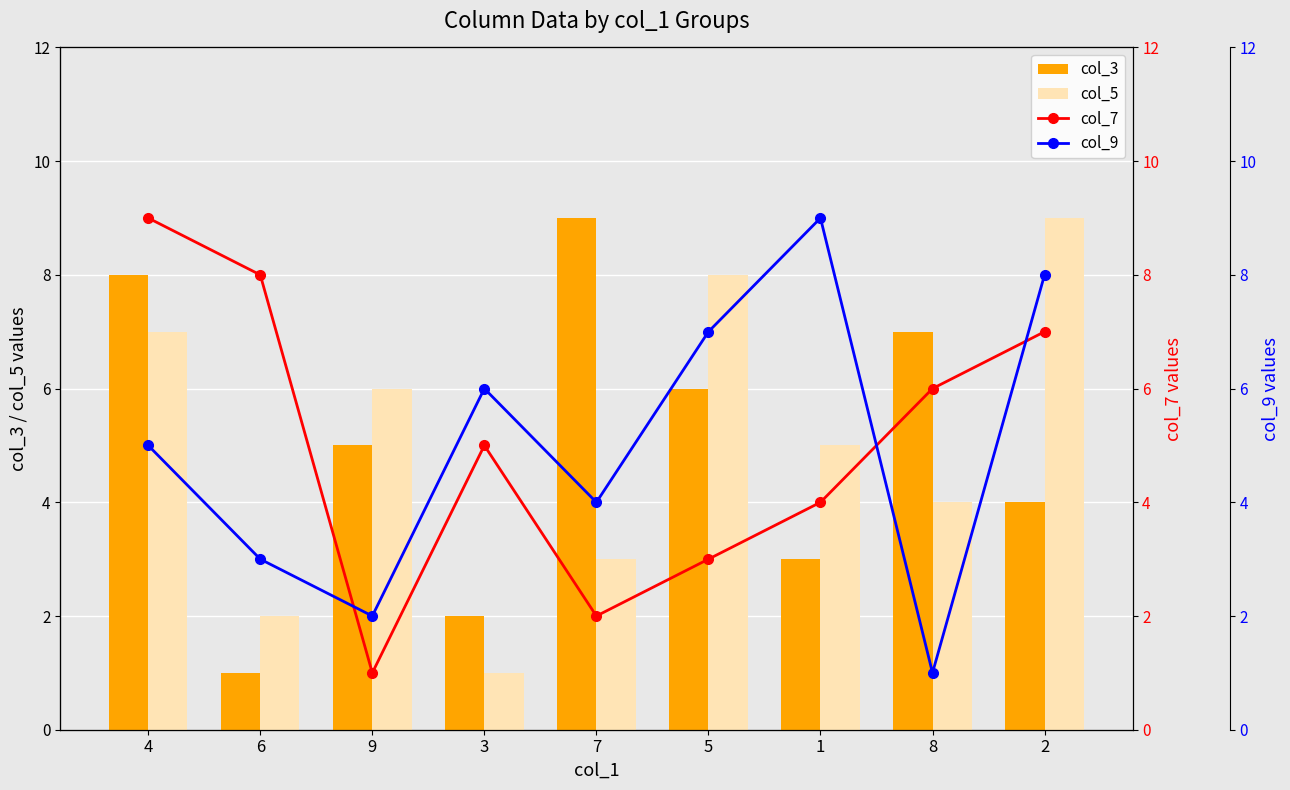

What are all the series names shown in the legend?

col_3, col_5, col_7, col_9